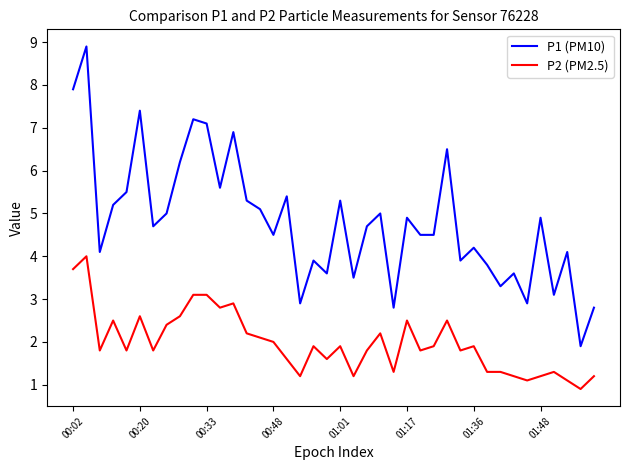

True or false: P1 (PM10) and P2 (PM2.5) cross at least once.

False